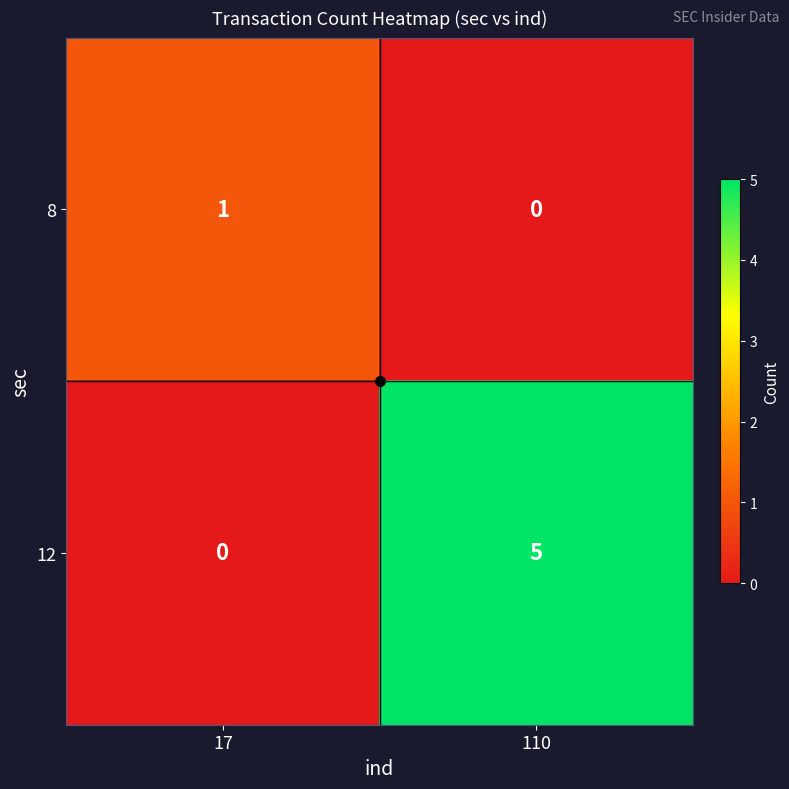

Which series changed the most between 17 and 110?

12